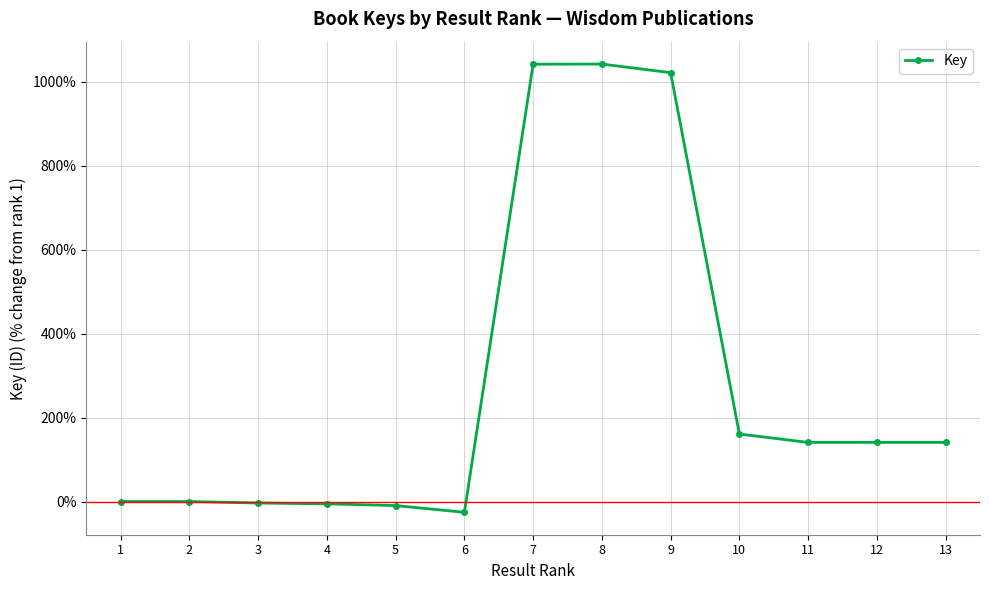

What is the difference between the values at 9 and 11?

881.1